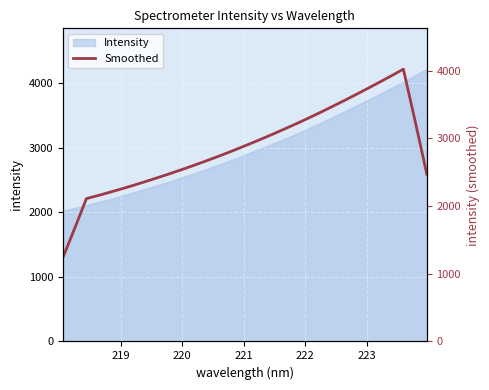

What is the average value?

2855.6